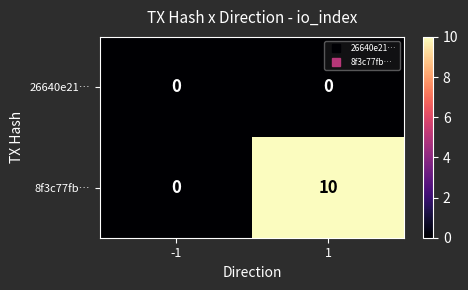

At how many categories does at least one series exceed 5?

1